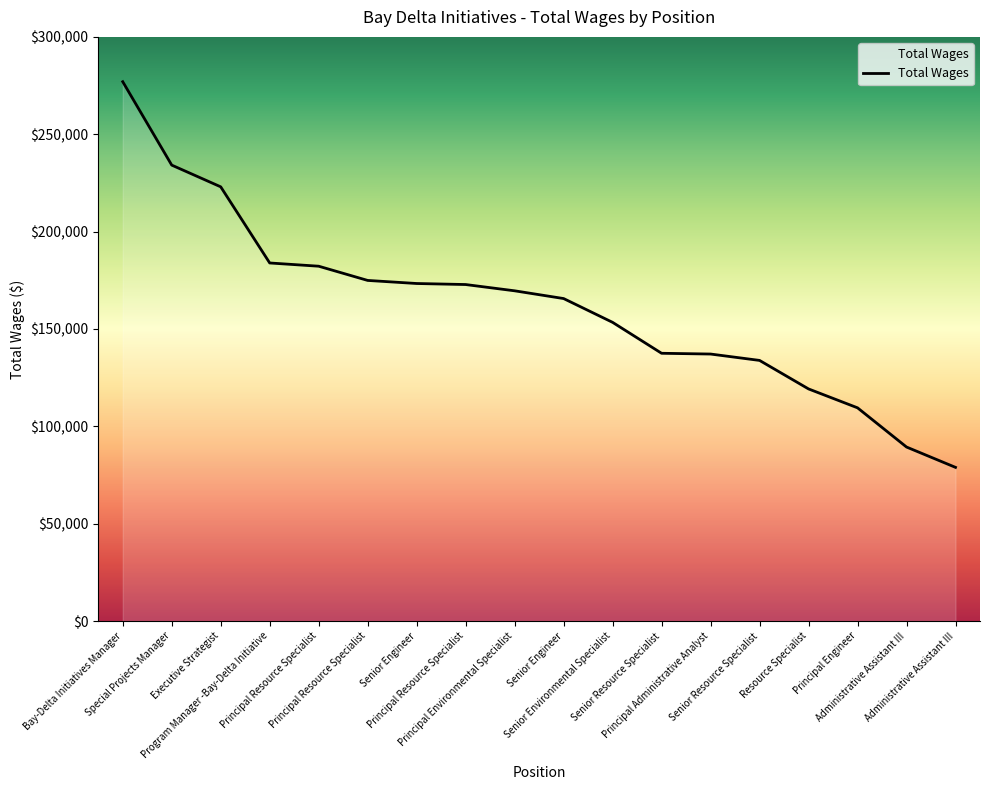

What is the label of the 12th point from the right?

Senior Engineer